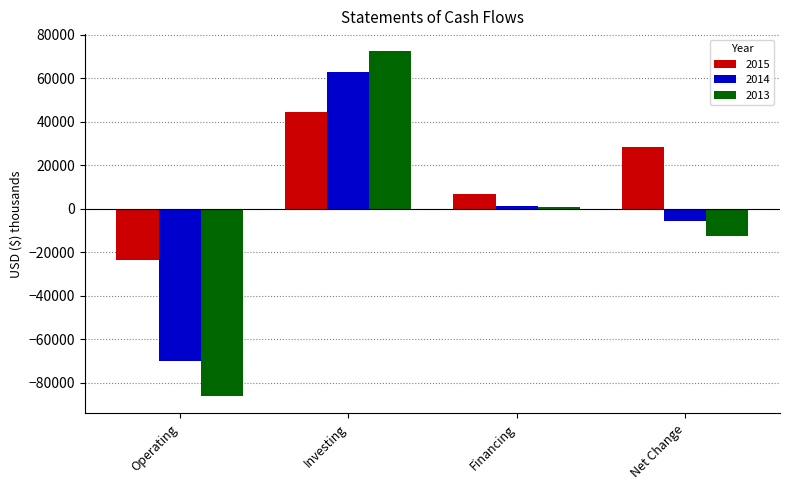

Which series has the widest spread of values?

2013